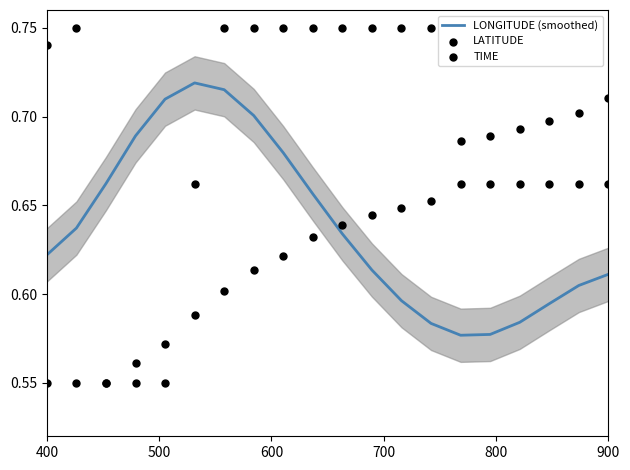

What are all the series names shown in the legend?

LONGITUDE (smoothed), LATITUDE, TIME